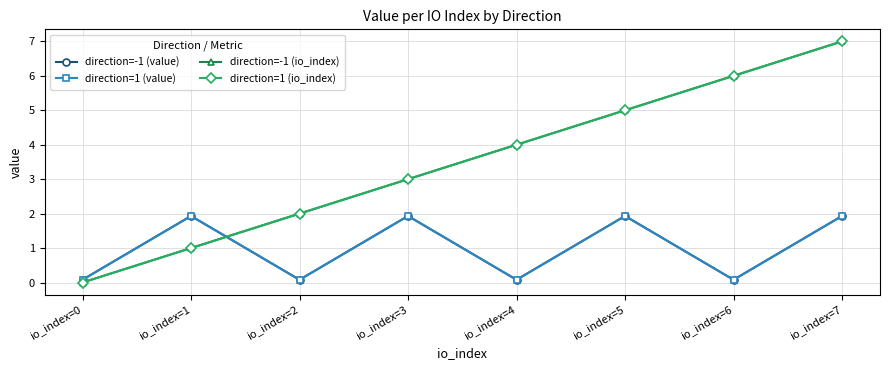

True or false: direction=-1 (io_index) and direction=1 (io_index) cross at least once.

False